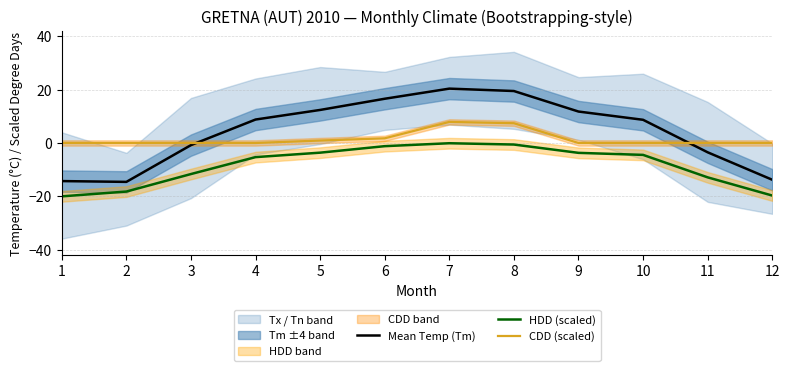

What is the spread (max minus min) of values at 8?

20.1